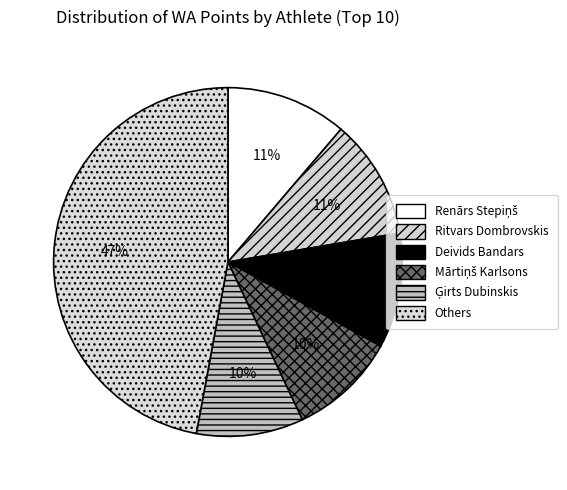

To the nearest percent, what is the difference between the largest and smallest slice percentages?

37%